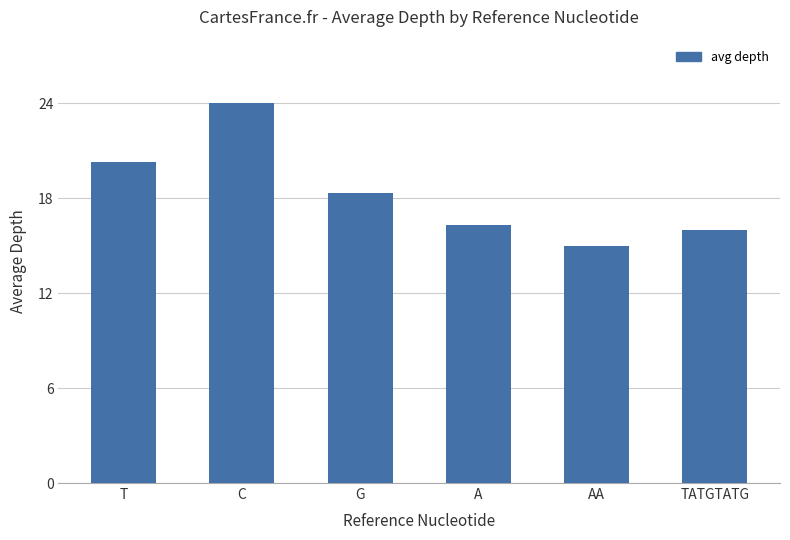

Rank the categories by value from lowest to highest.

AA, TATGTATG, A, G, T, C